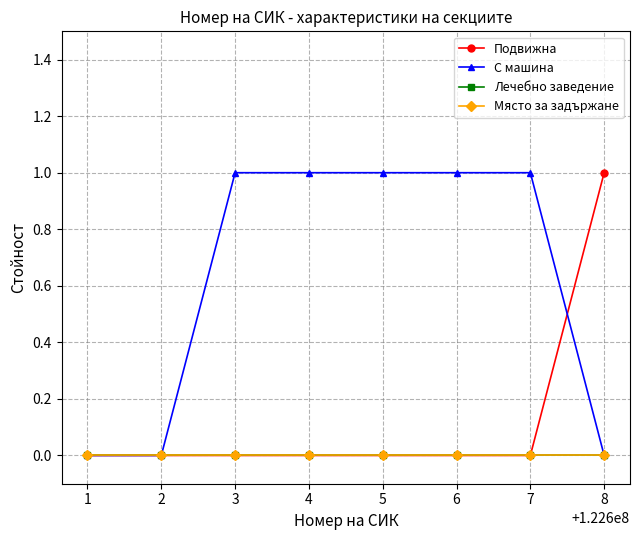

Reading right to left, what are all the values shown in this chart?

Подвижна: 1	0	0	0	0	0	0	0
С машина: 0	1	1	1	1	1	0	0
Лечебно заведение: 0	0	0	0	0	0	0	0
Място за задържане: 0	0	0	0	0	0	0	0